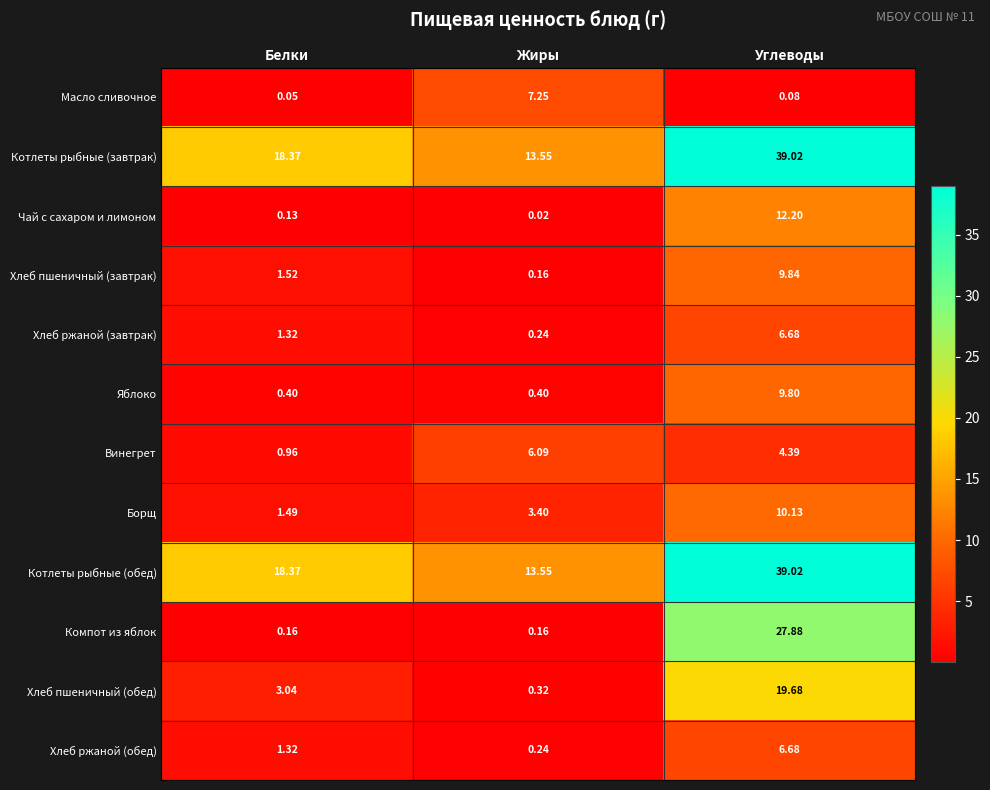

What is the difference between the highest and lowest values at Жиры?

13.5